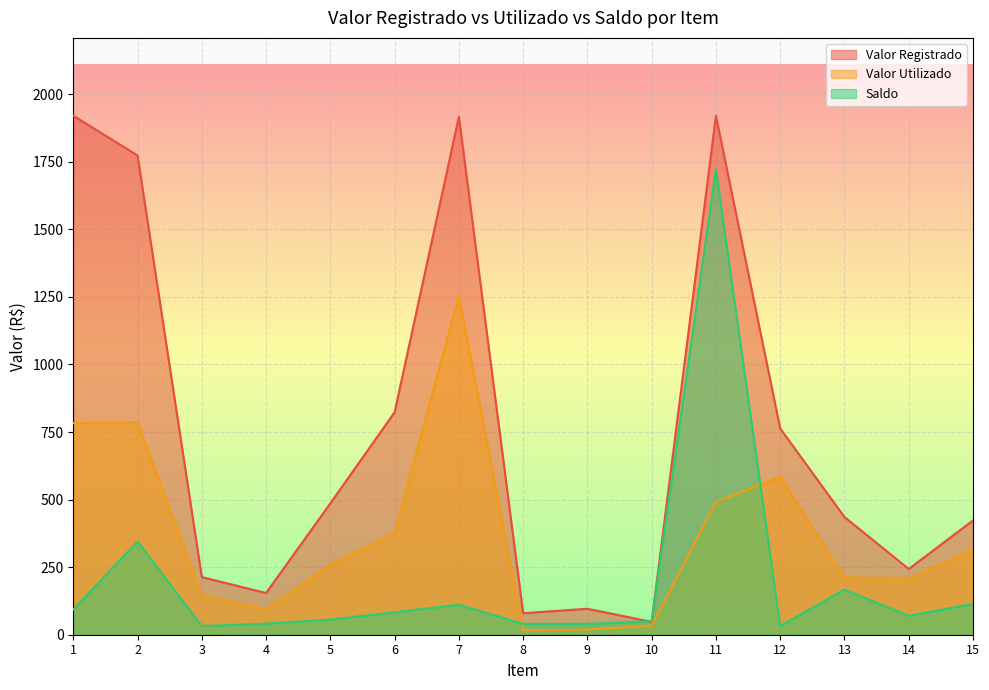

How many series are shown in this chart?

3